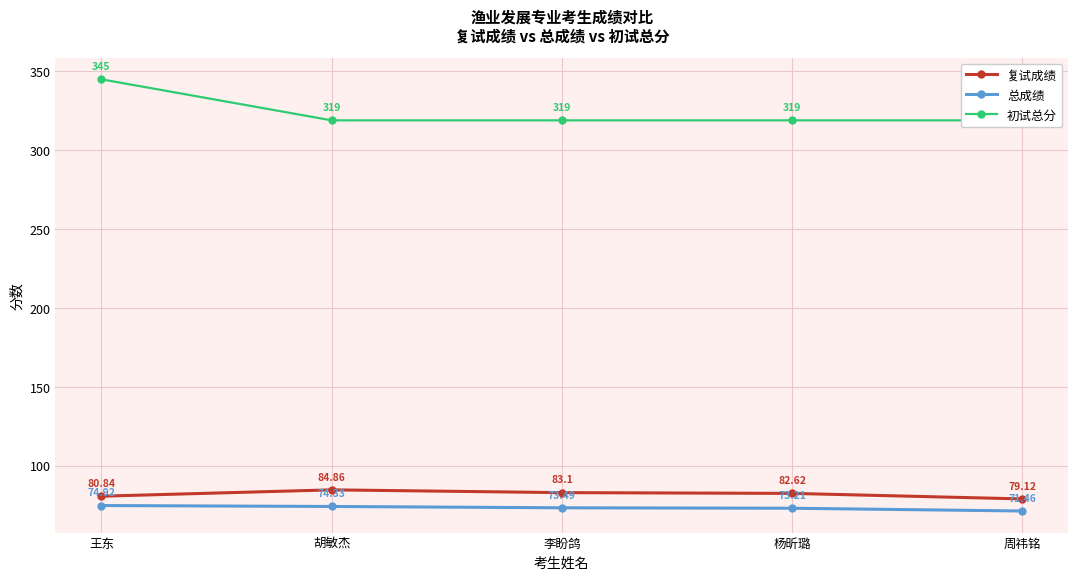

What is the label of the 1st point from the right?

周祎铭